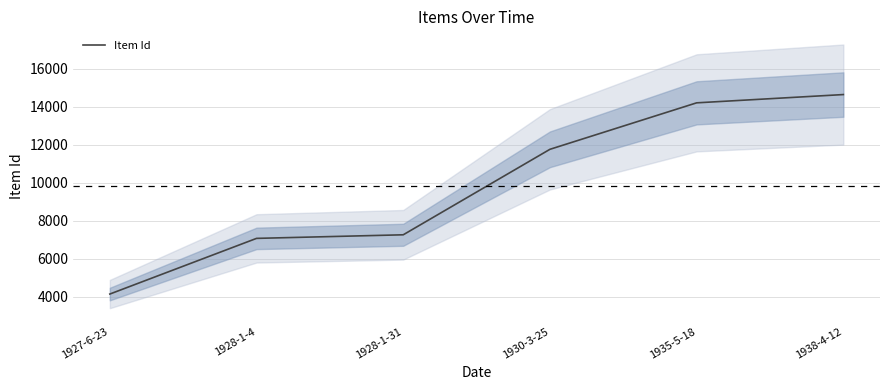

Is this an area chart (filled region under the line)?

No